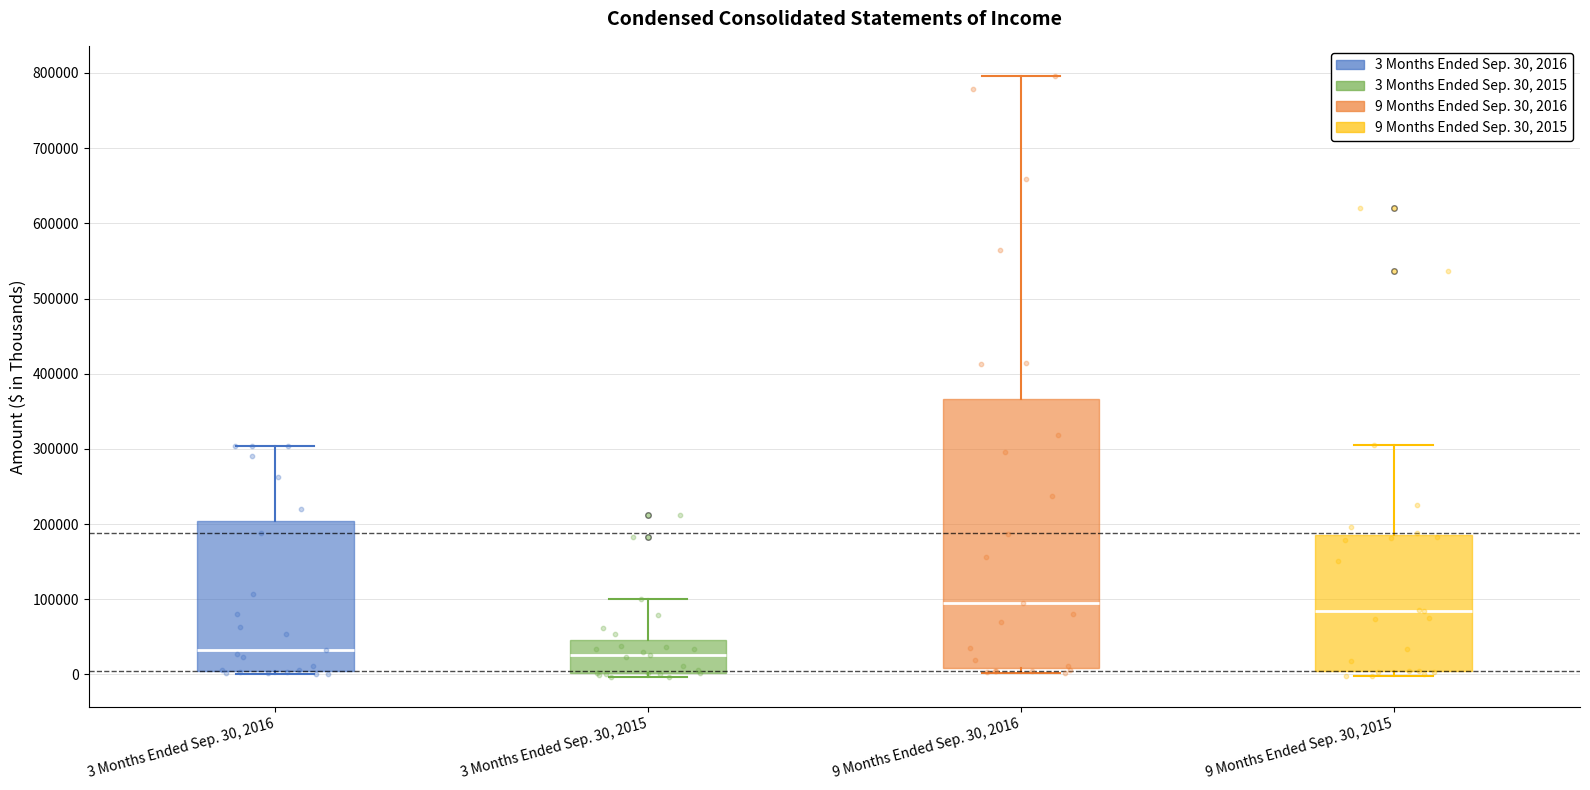

Reading left to right, read every box against the y-axis: the position of its median line, the range the box covers, and the ends of its whiskers. The values are not printed on the chart, so give them approximately, as read against the axis.

3 Months Ended Sep. 30, 2016: median 30000, box 0 to 200000, whiskers 0 (just below the box's lower edge) to 300000
3 Months Ended Sep. 30, 2015: median 30000, box 0 to 50000, whiskers 0 (just below the box's lower edge) to 100000
9 Months Ended Sep. 30, 2016: median 100000, box 10000 to 370000, whiskers 0 to 800000
9 Months Ended Sep. 30, 2015: median 80000, box 0 to 190000, whiskers 0 (just below the box's lower edge) to 300000